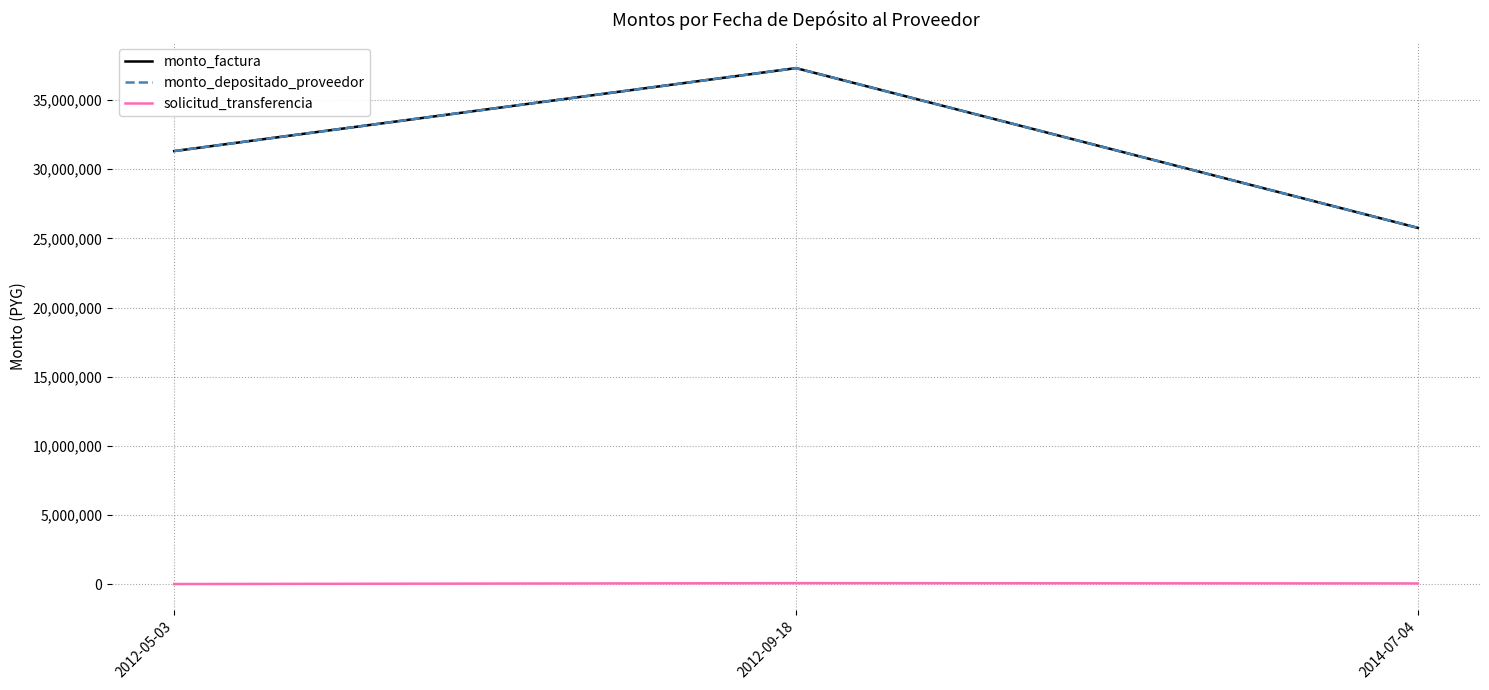

The value of monto_depositado_proveedor at 2012-09-18 is 37308840. True or false?

True